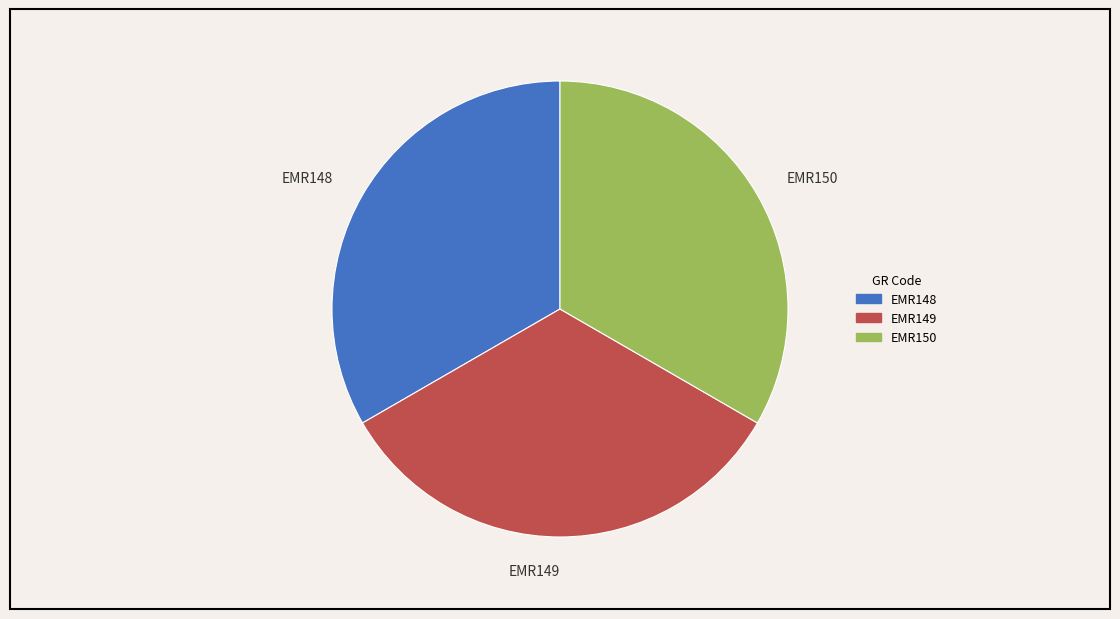

Do EMR148 and EMR150 together represent more than half of the pie?

Yes